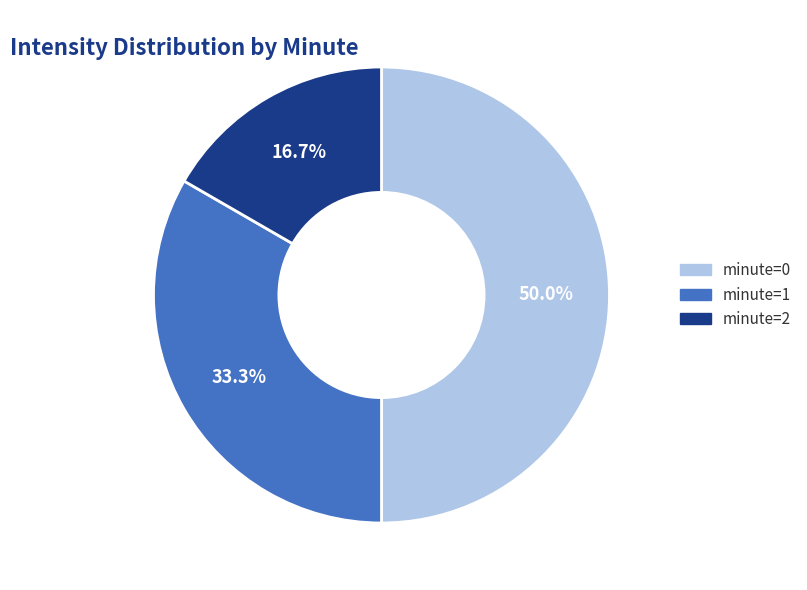

Rank the categories by value from highest to lowest.

minute=0, minute=1, minute=2